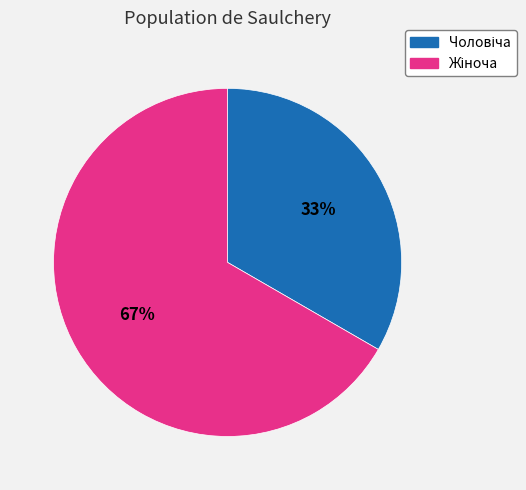

How many slices are in this pie chart?

2